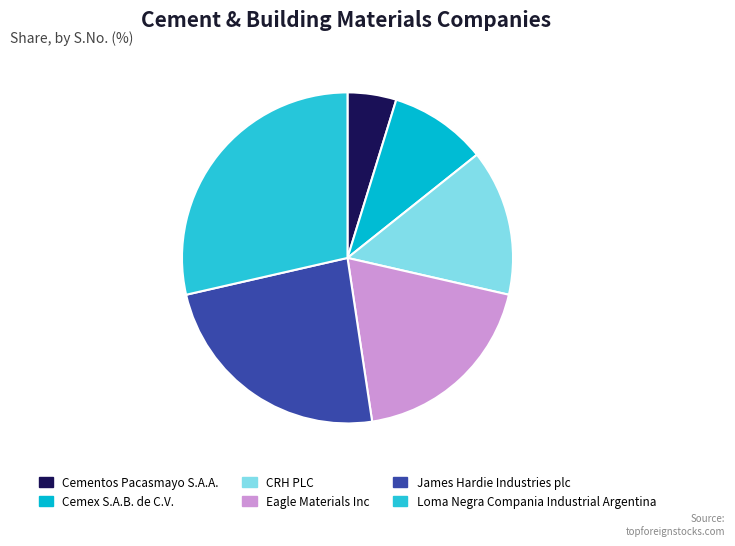

How many segments does this pie chart have?

6